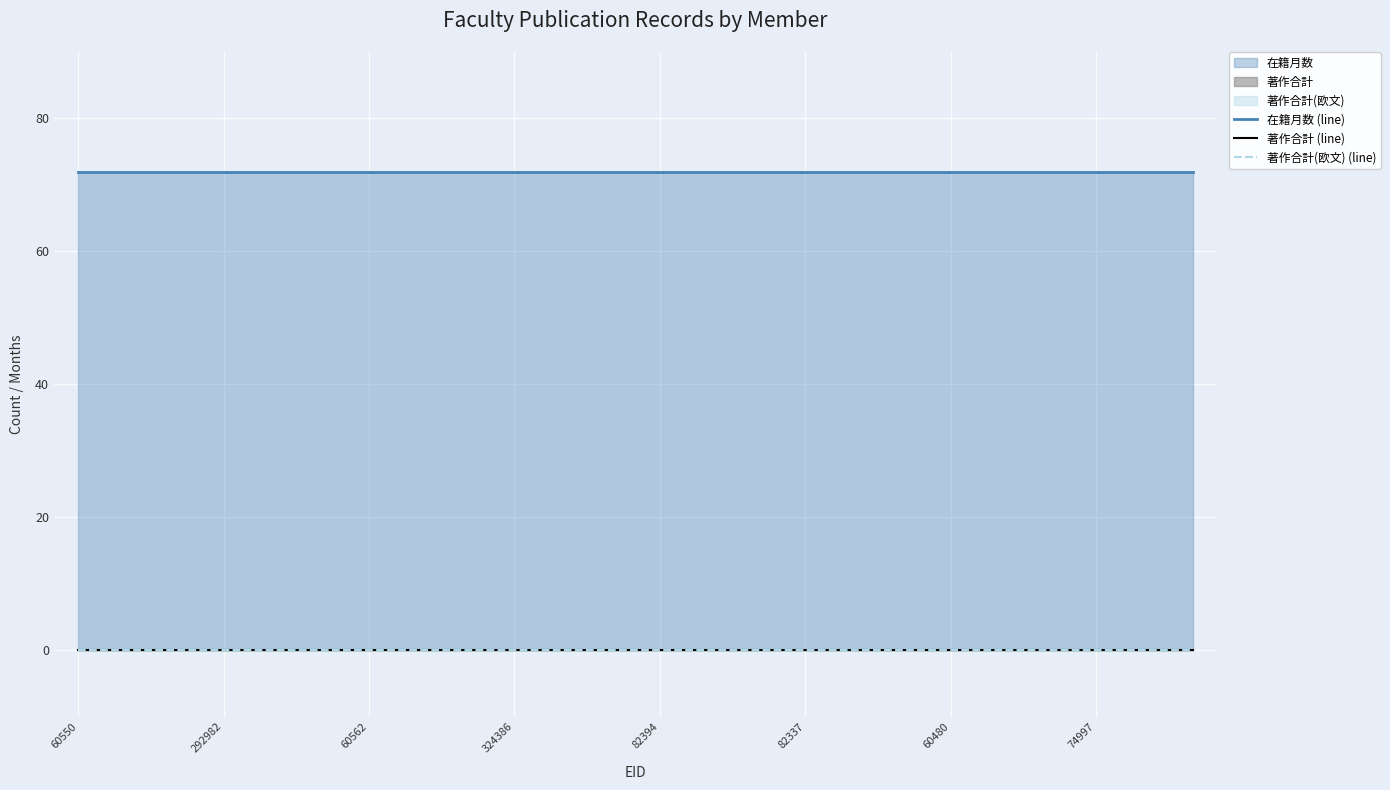

What is the lowest value of the 在籍月数 (line) series?

72